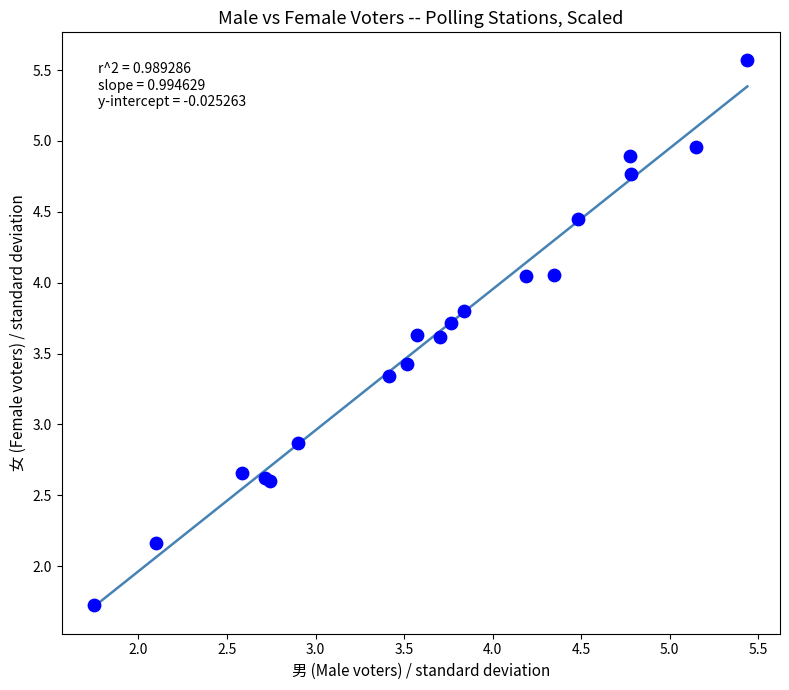

What Y value in the scatter plot is closest to 3?

2.9